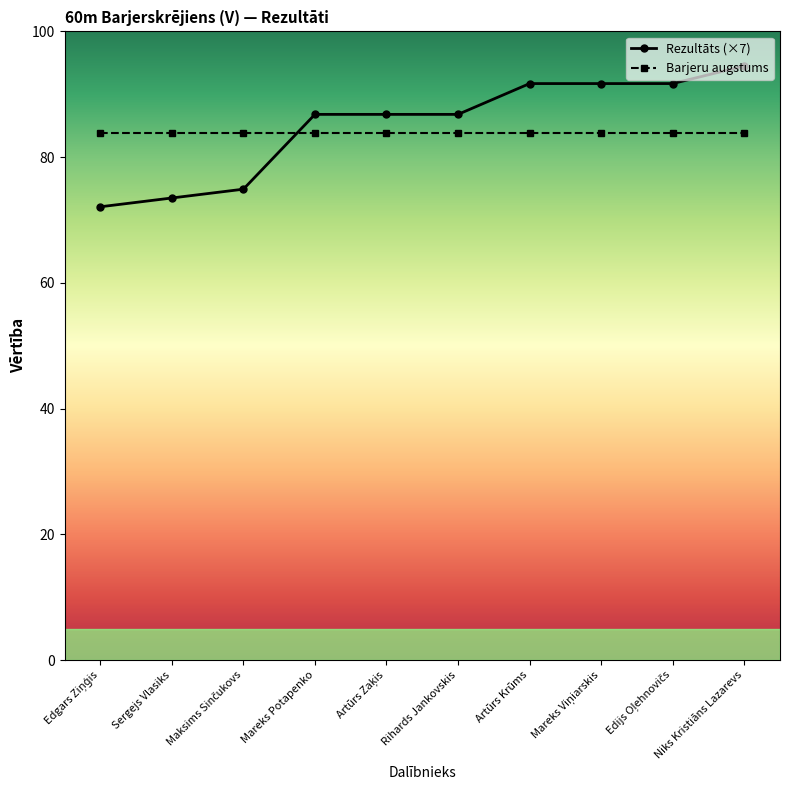

What is the approximate value of Rezultāts (×7) at Sergejs Vlasiks?

73.5